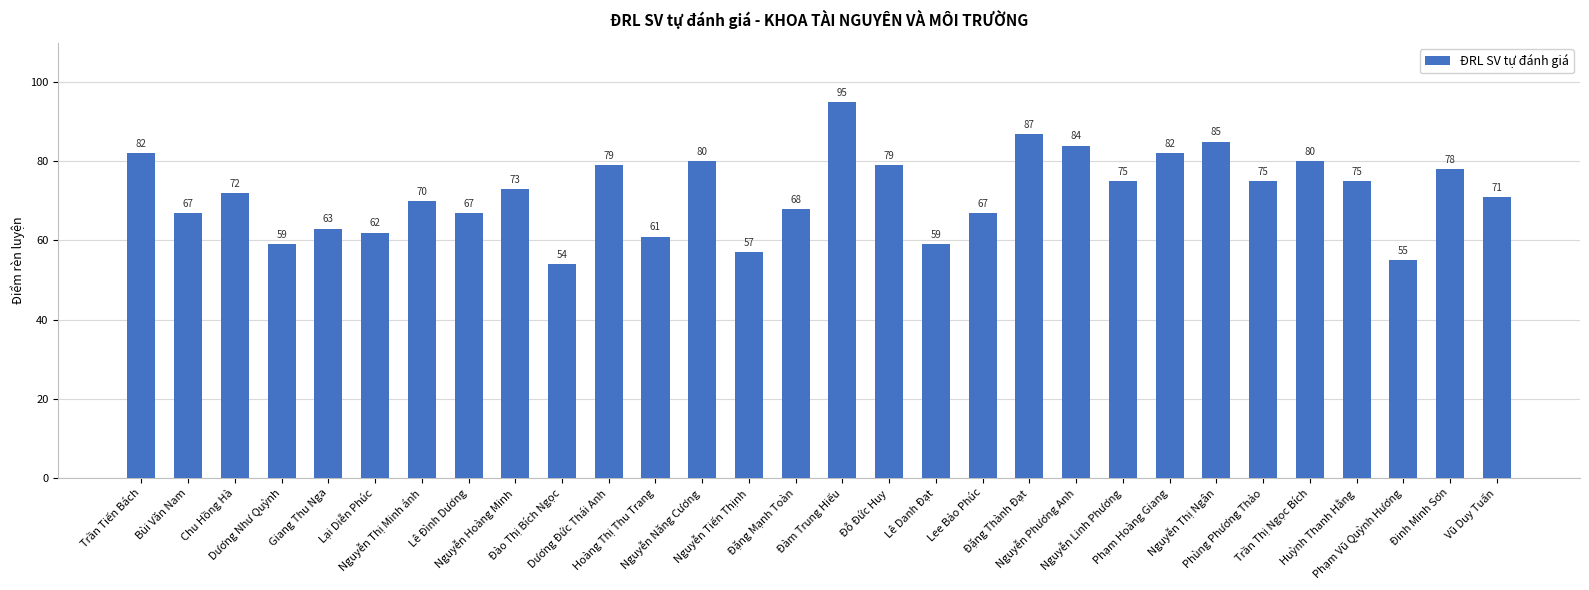

Which has a higher value, Lê Đình Dương or Trần Thị Ngọc Bích?

Trần Thị Ngọc Bích